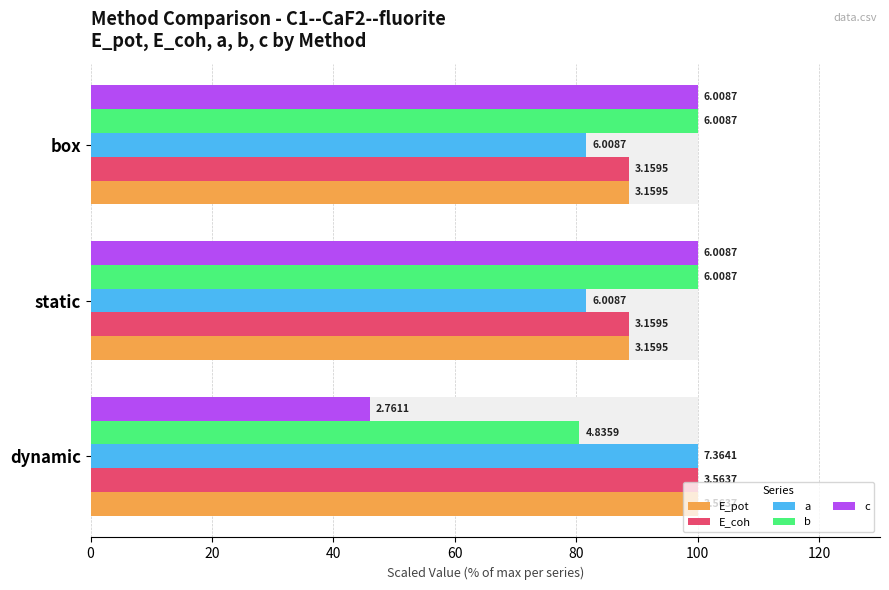

At box, list the series in order from largest to smallest.

b, c, E_pot, E_coh, a